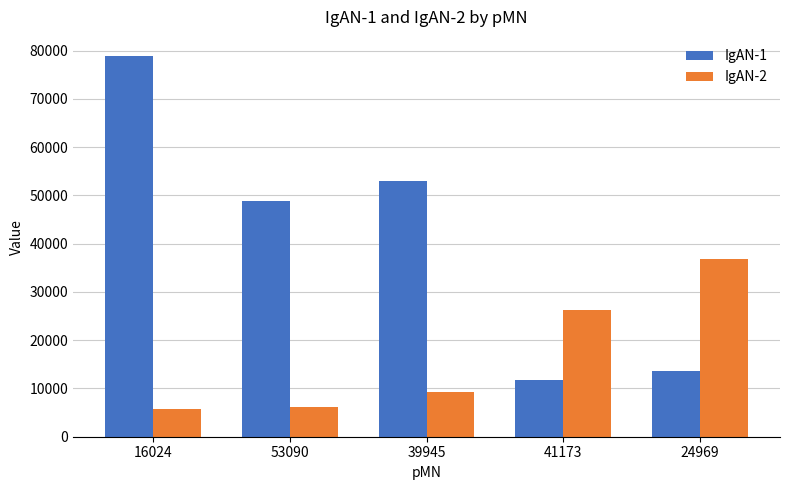

Which series has the largest range (max minus min)?

IgAN-1